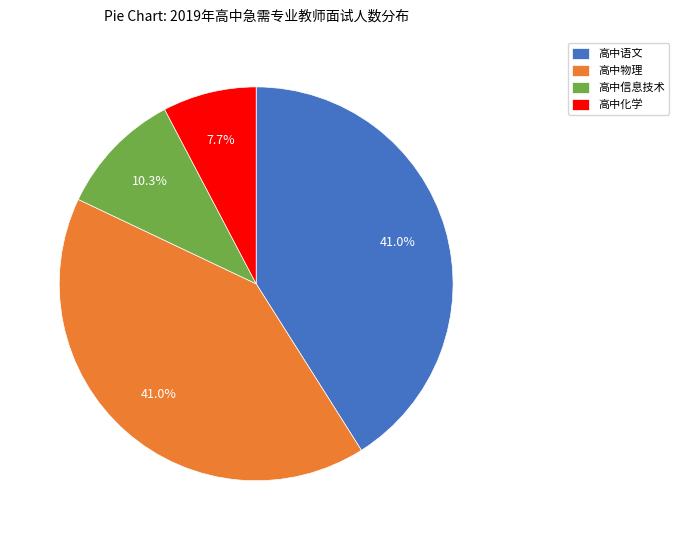

Which has a higher value, 高中信息技术 or 高中化学?

高中信息技术